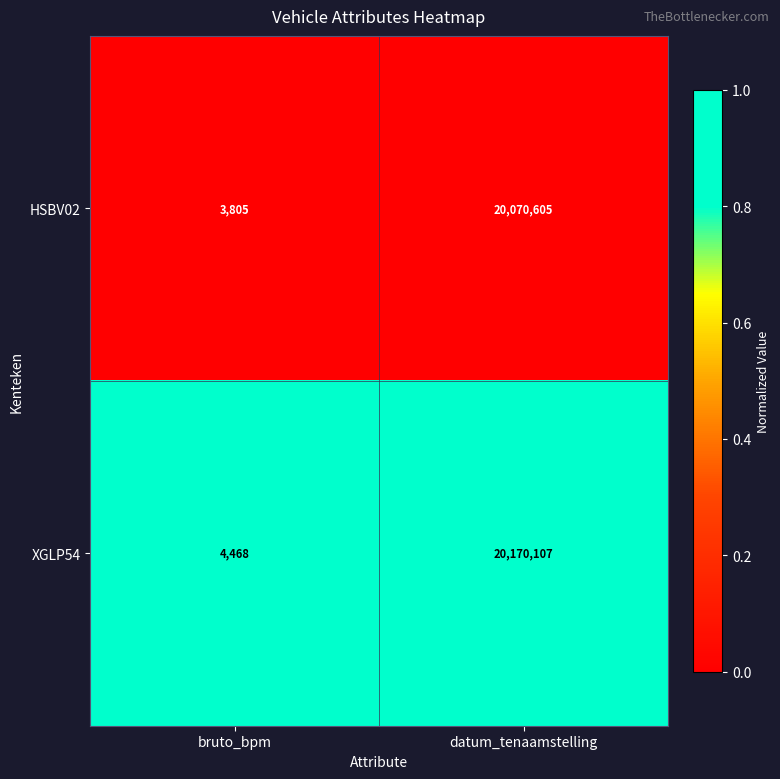

What is the lowest value of the HSBV02 series?

3805